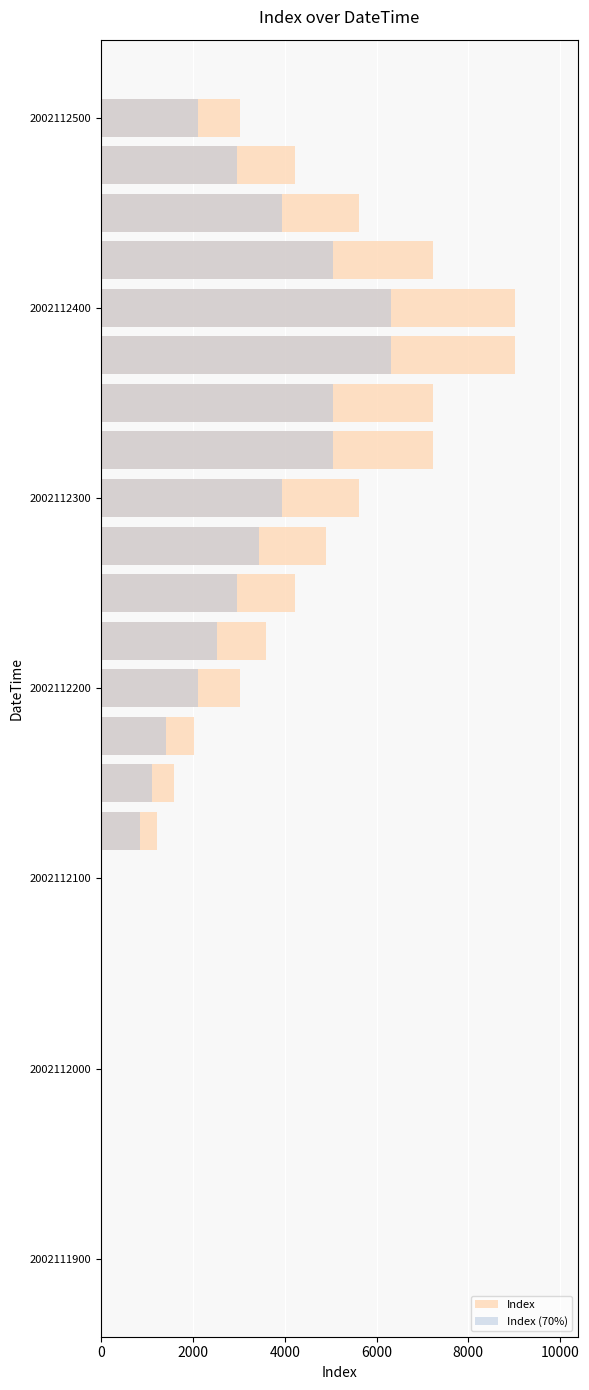

How many data points in Index (70%) are above 2117?

13